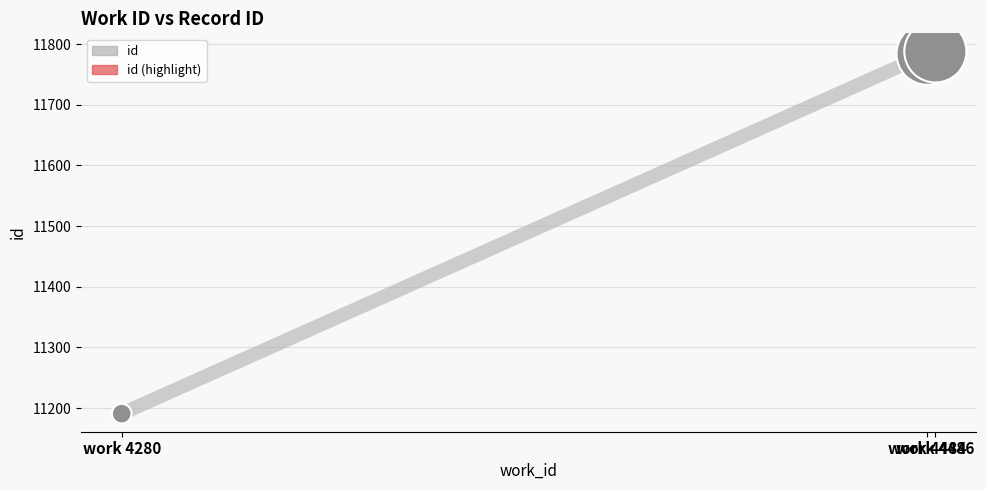

Between work 4486 and work 4280, which is larger?

work 4486